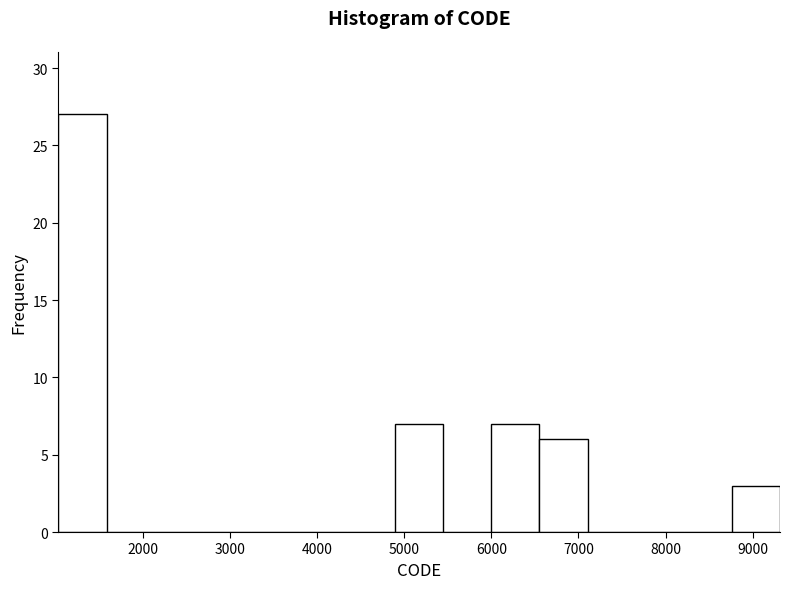

Reading left to right, list every bar in this chart as the range it spans on the x-axis followed by its height. Neither the bar edges nor the heights are printed on the chart, so give them approximately, as read against the axes.

1000 to 1600: 27
1600 to 2100: 0
2100 to 2700: 0
2700 to 3200: 0
3200 to 3800: 0
3800 to 4300: 0
4300 to 4900: 0
4900 to 5400: 7
5400 to 6000: 0
6000 to 6600: 7
6600 to 7100: 6
7100 to 7700: 0
7700 to 8200: 0
8200 to 8800: 0
8800 to 9300: 3